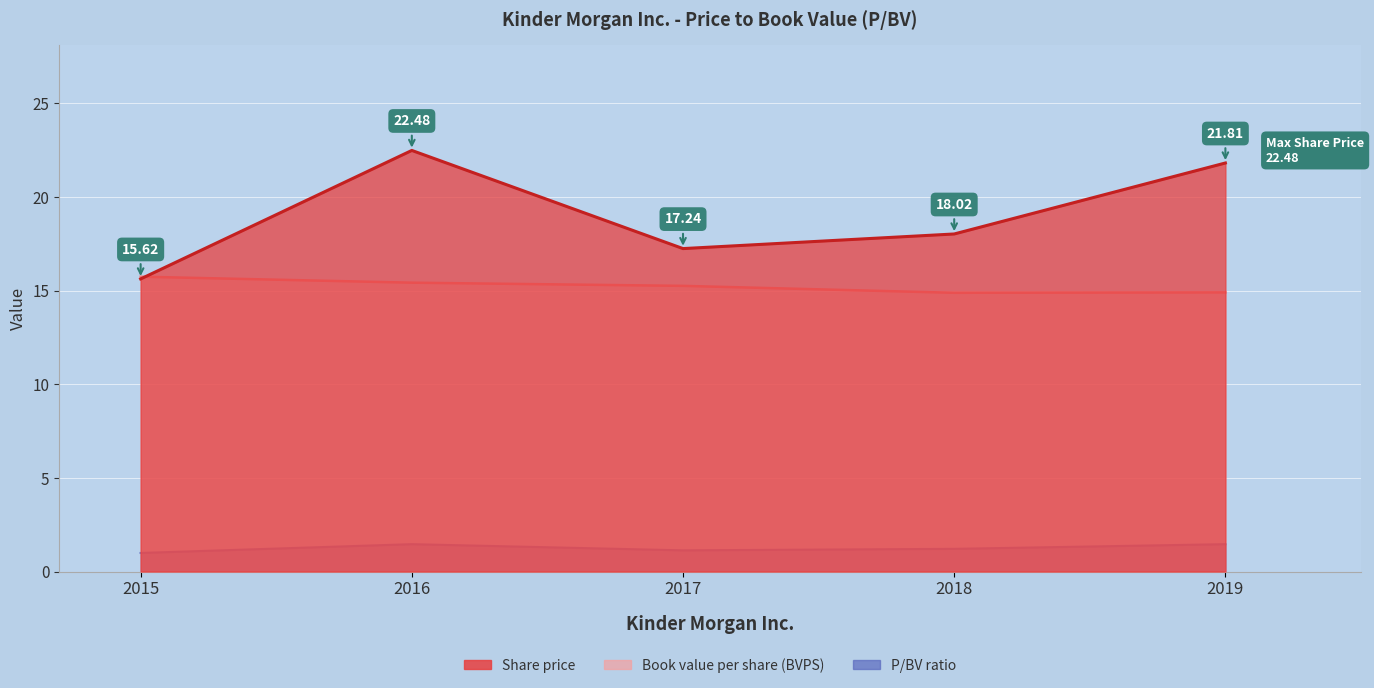

Which category has the lowest value across all series?

2015